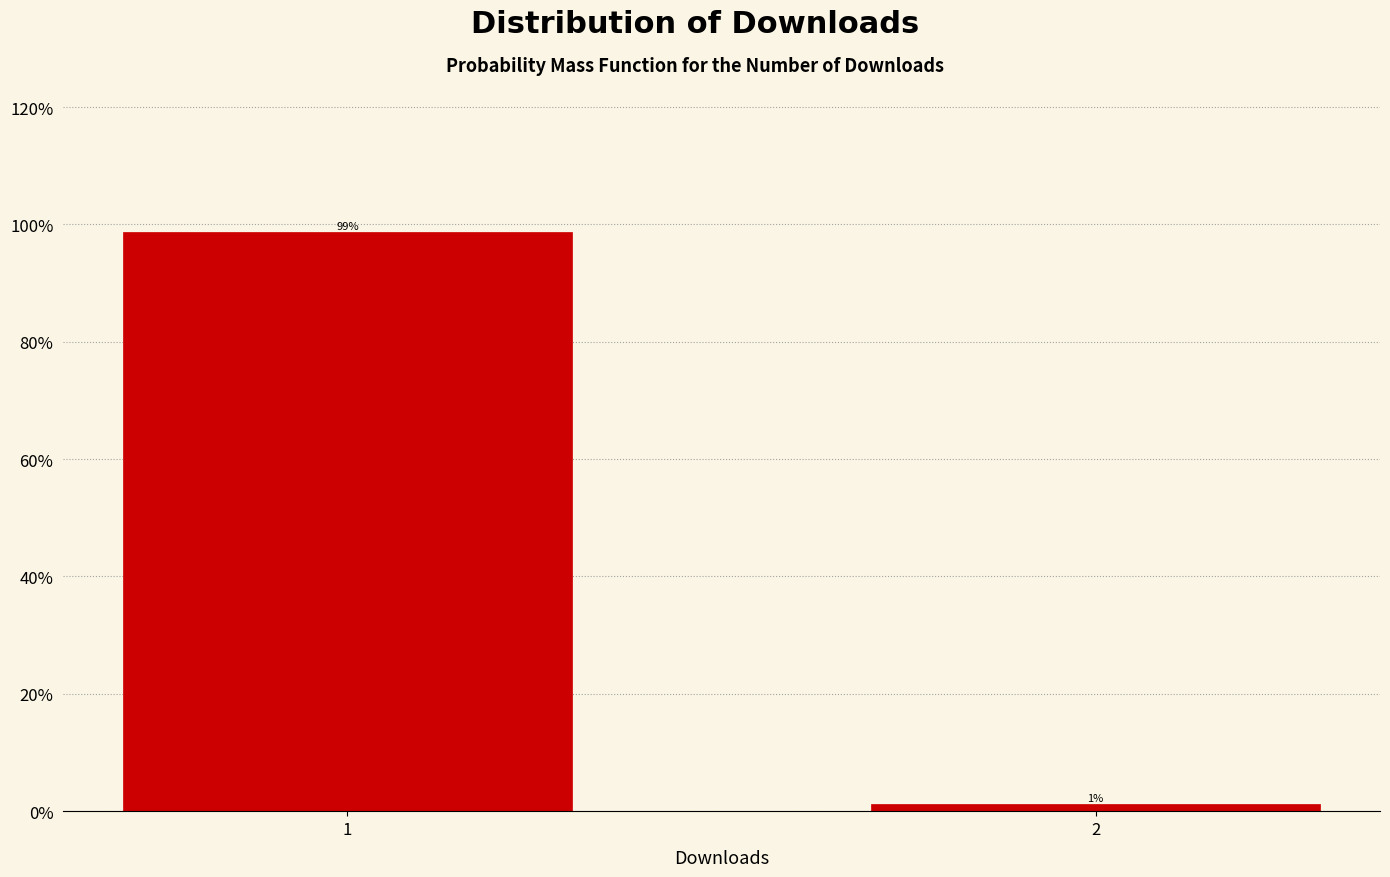

What is the average value?

50.0